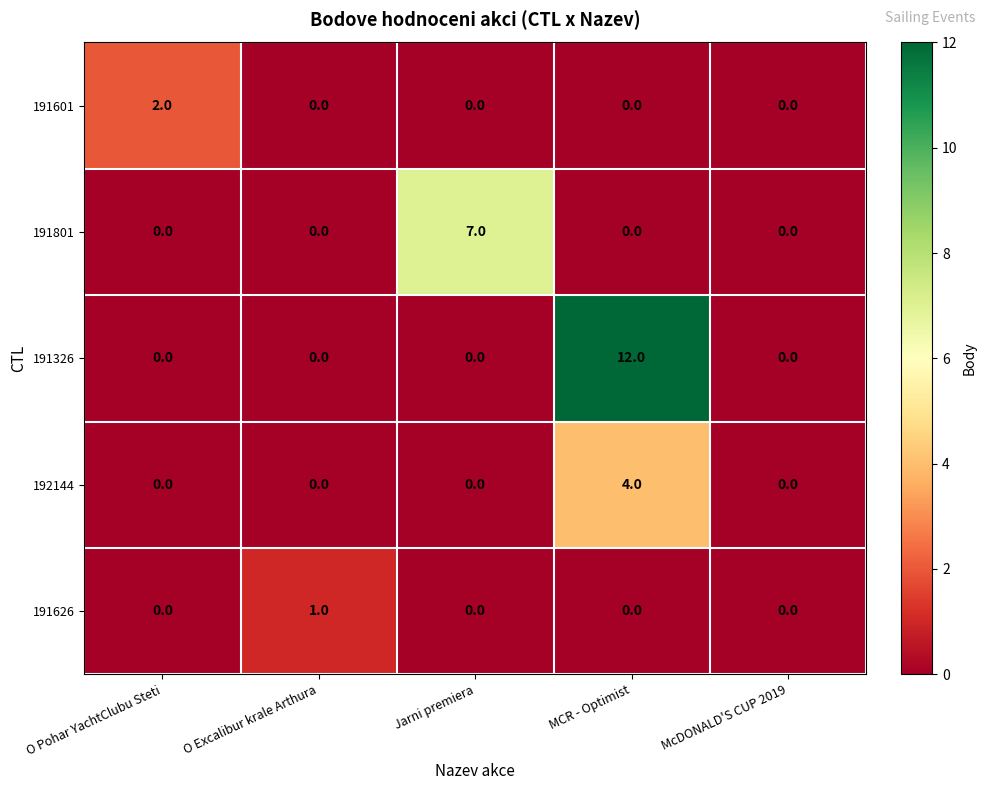

Is it true that 192144 equals 4 at MCR - Optimist?

True